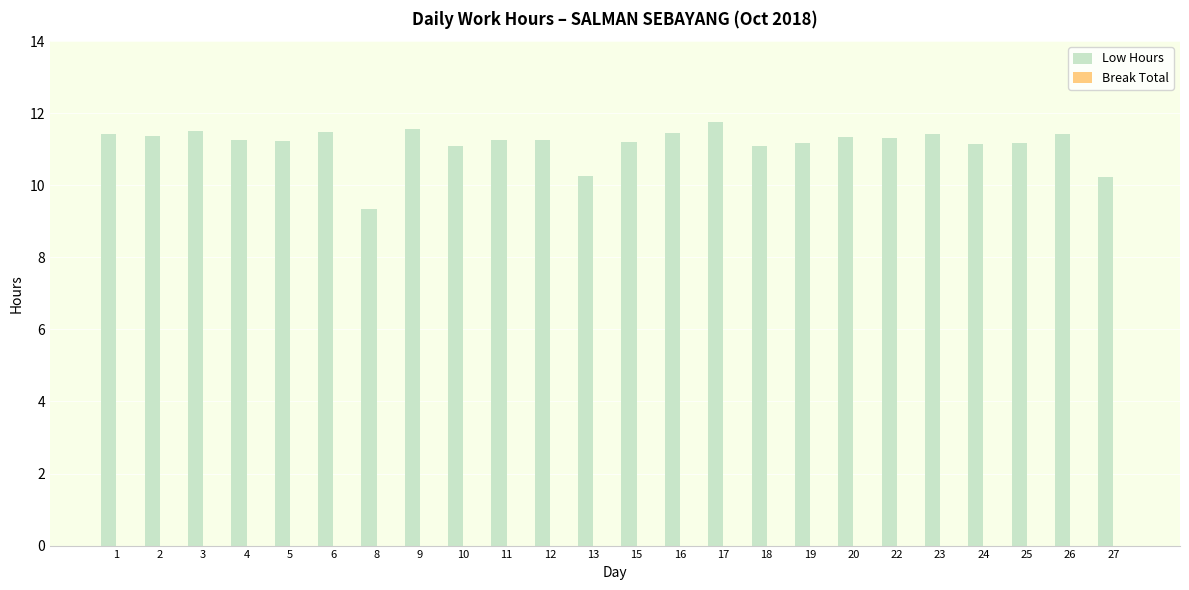

What is the difference between the values at 8 and 13?

0.9